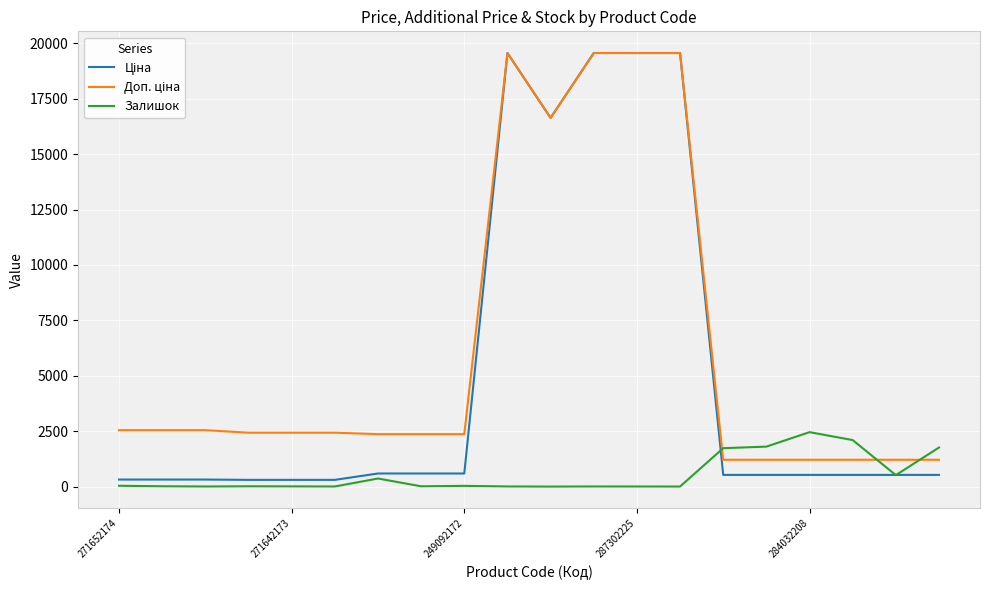

What is the greatest value displayed?

19564.9